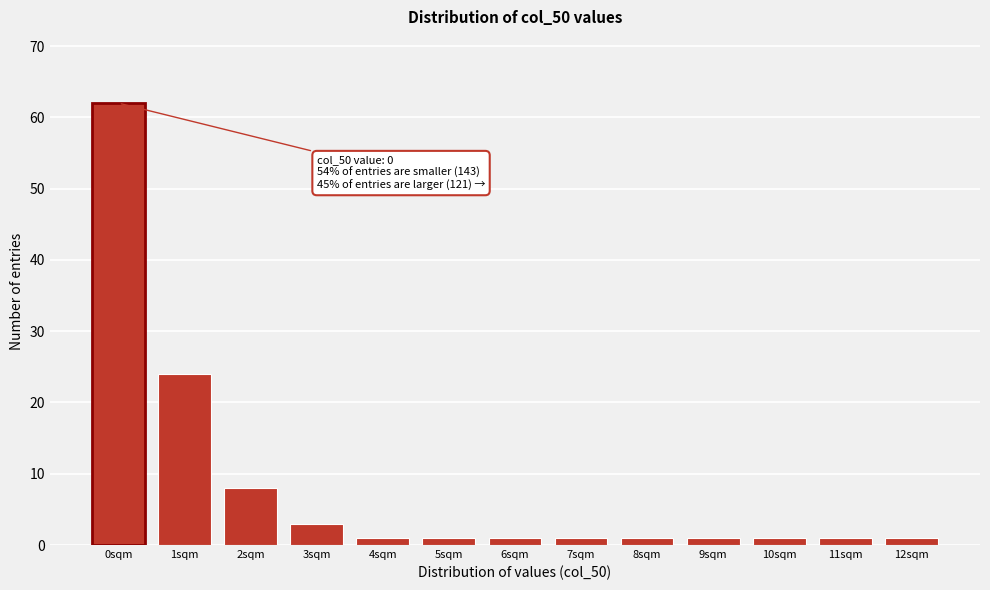

Reading left to right, what are all the values shown in this chart?

0sqm=62	1sqm=24	2sqm=8	3sqm=3	4sqm=1	5sqm=1	6sqm=1	7sqm=1	8sqm=1	9sqm=1	10sqm=1	11sqm=1	12sqm=1